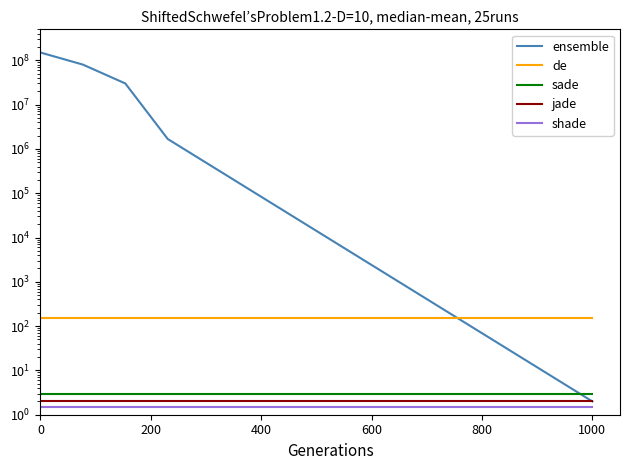

Does the chart display data point markers on the line(s)?

No